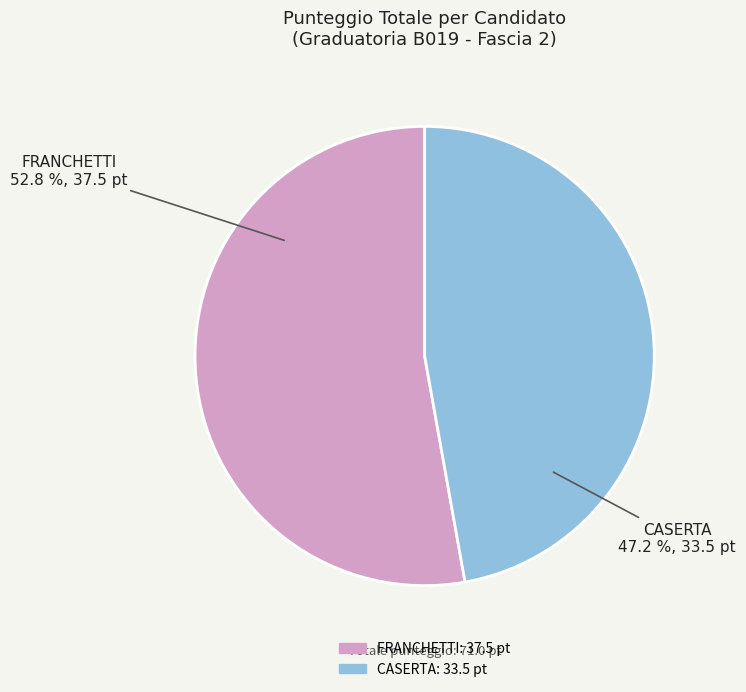

How many slices are in this pie chart?

2